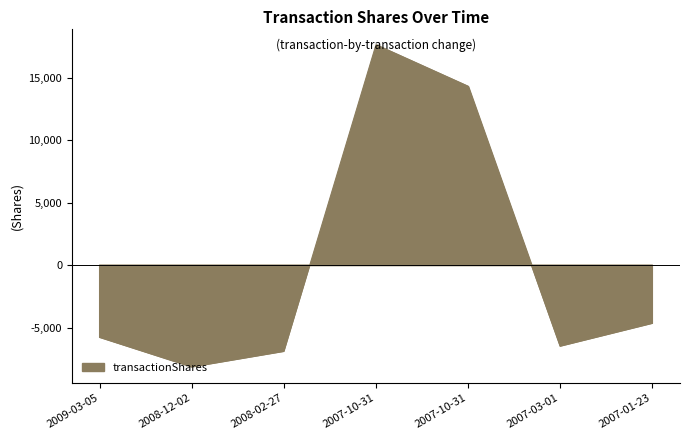

List the labels in order of value, largest first.

2007-10-31, 2007-10-31, 2007-01-23, 2009-03-05, 2007-03-01, 2008-02-27, 2008-12-02